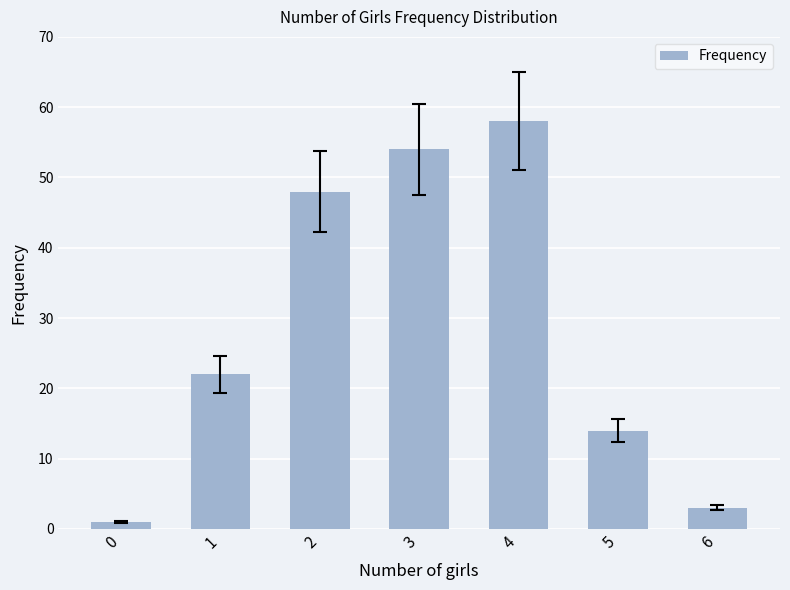

How many distinct data groups are displayed?

1